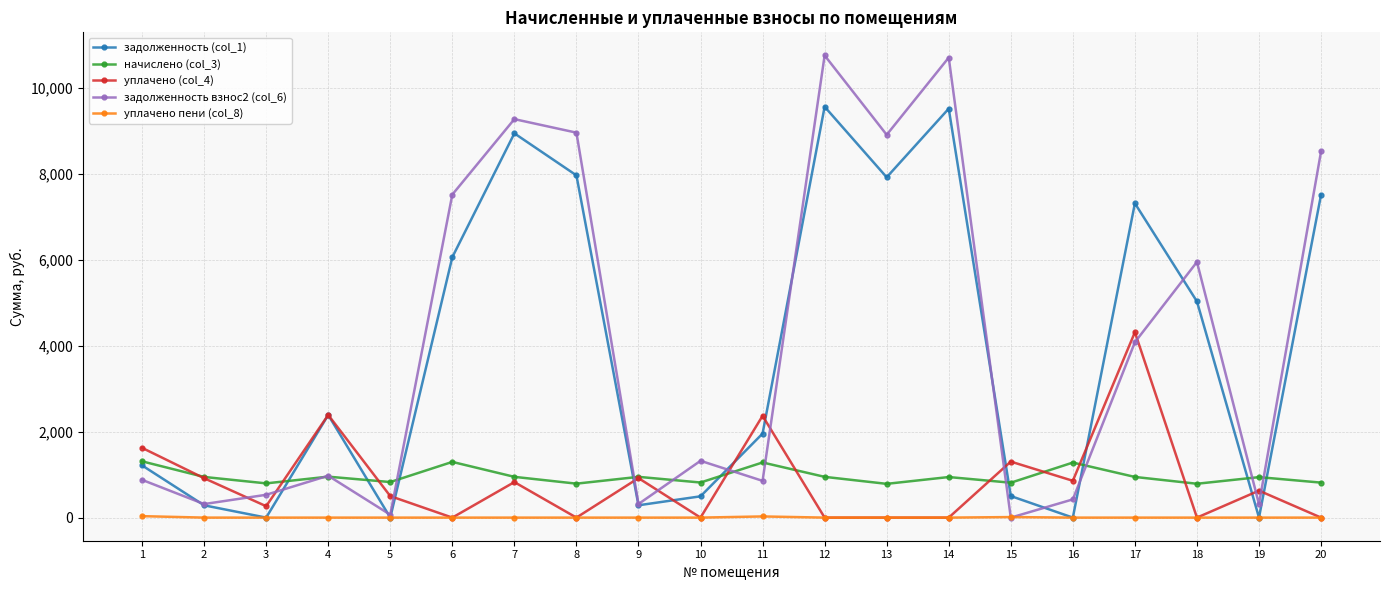

List the series in order of their peak value, lowest first.

уплачено пени (col_8), начислено (col_3), уплачено (col_4), задолженность (col_1), задолженность взнос2 (col_6)